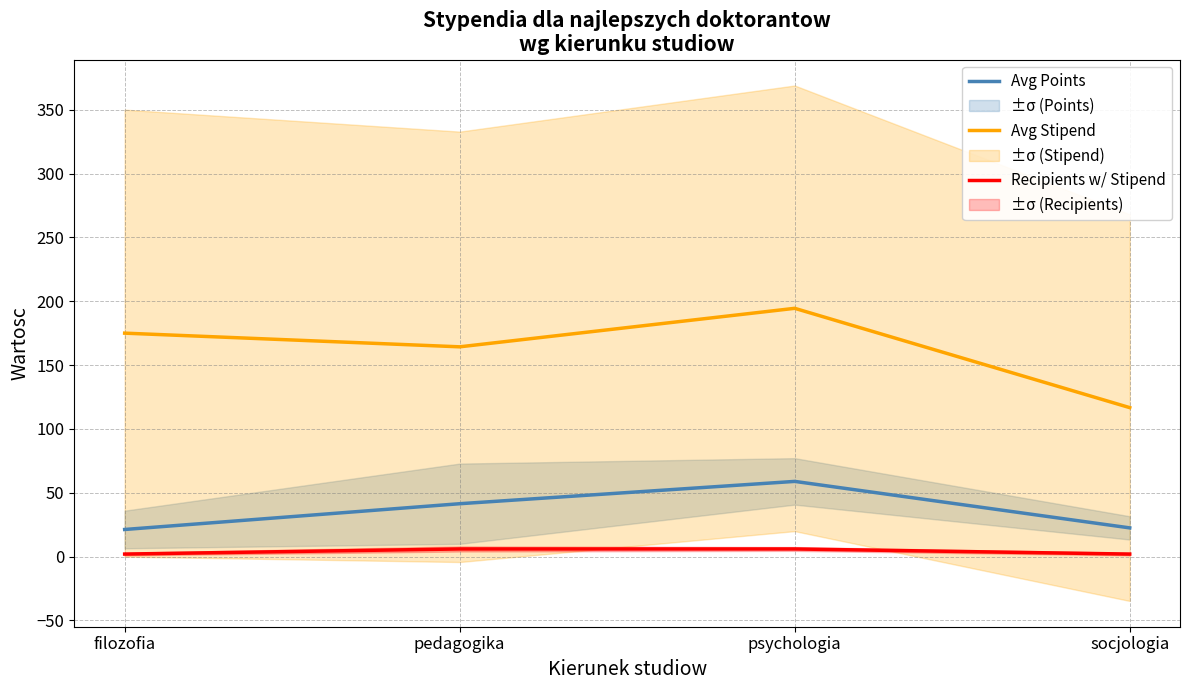

Reading left to right, transcribe all the data shown in this chart.

Avg Points: 21.2	41.4	58.9	22.5
Avg Stipend: 175.0	164.3	194.4	116.7
Recipients w/ Stipend: 2.0	6.0	6.0	2.0